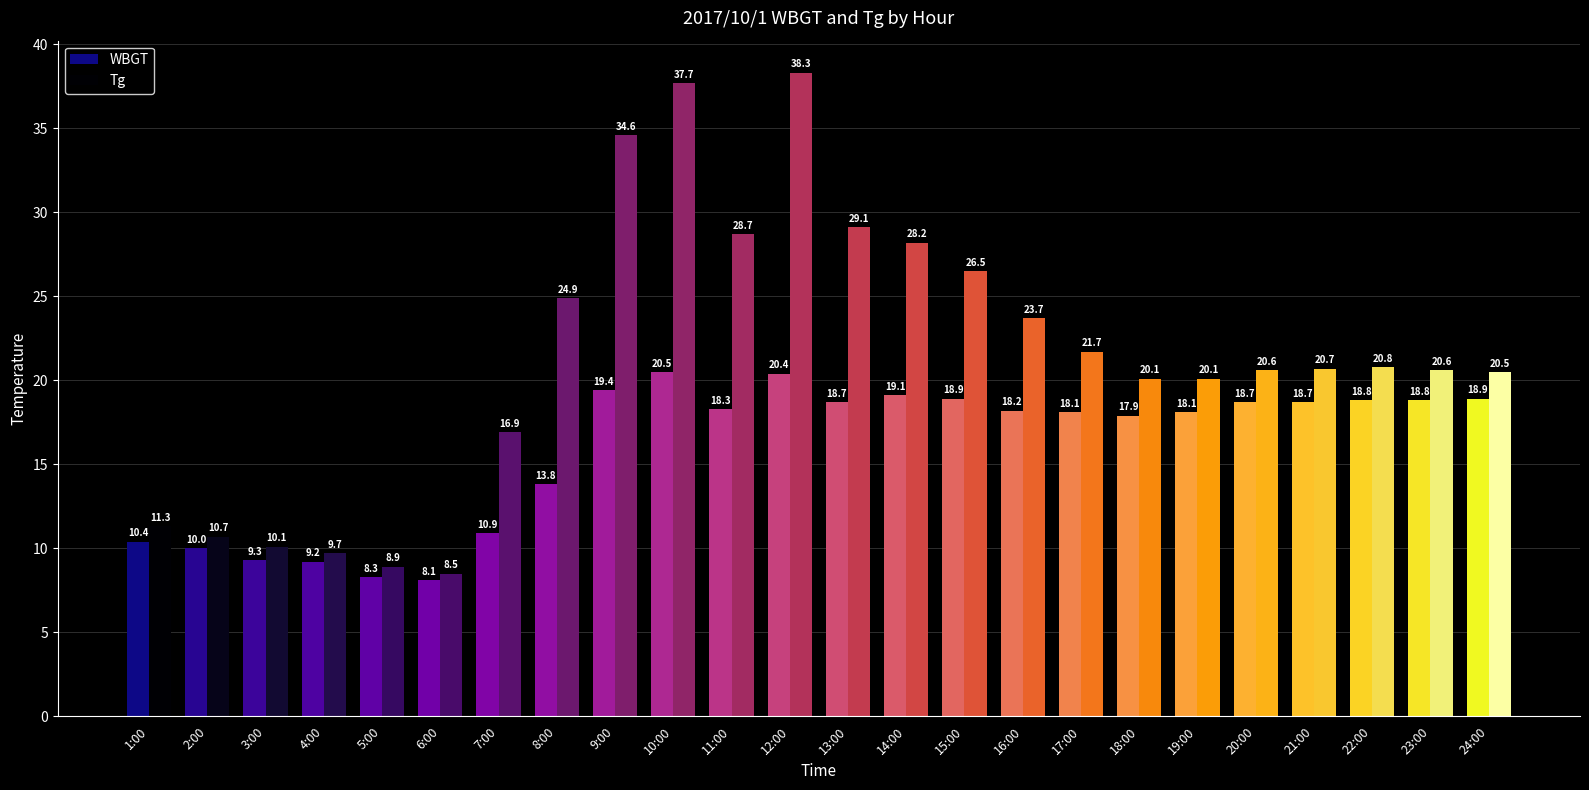

Which series has the largest total across all categories?

Tg